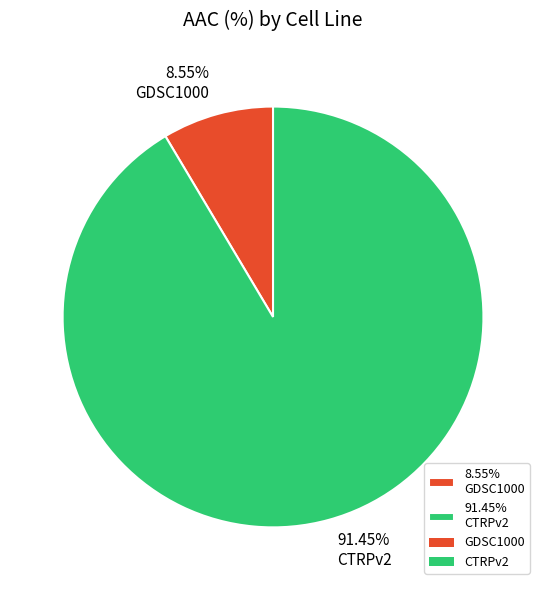

Do 8.55% GDSC1000 and 91.45% CTRPv2 together represent more than half of the pie?

Yes